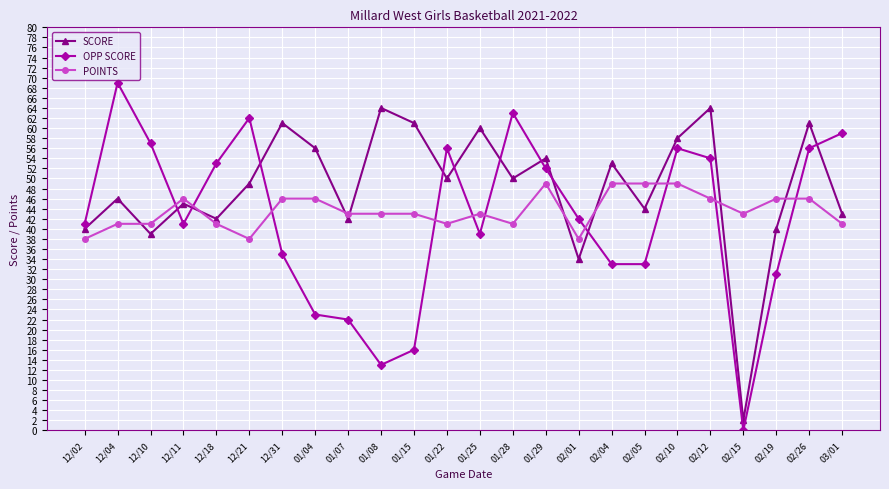

What are all the series names shown in the legend?

SCORE, OPP SCORE, POINTS